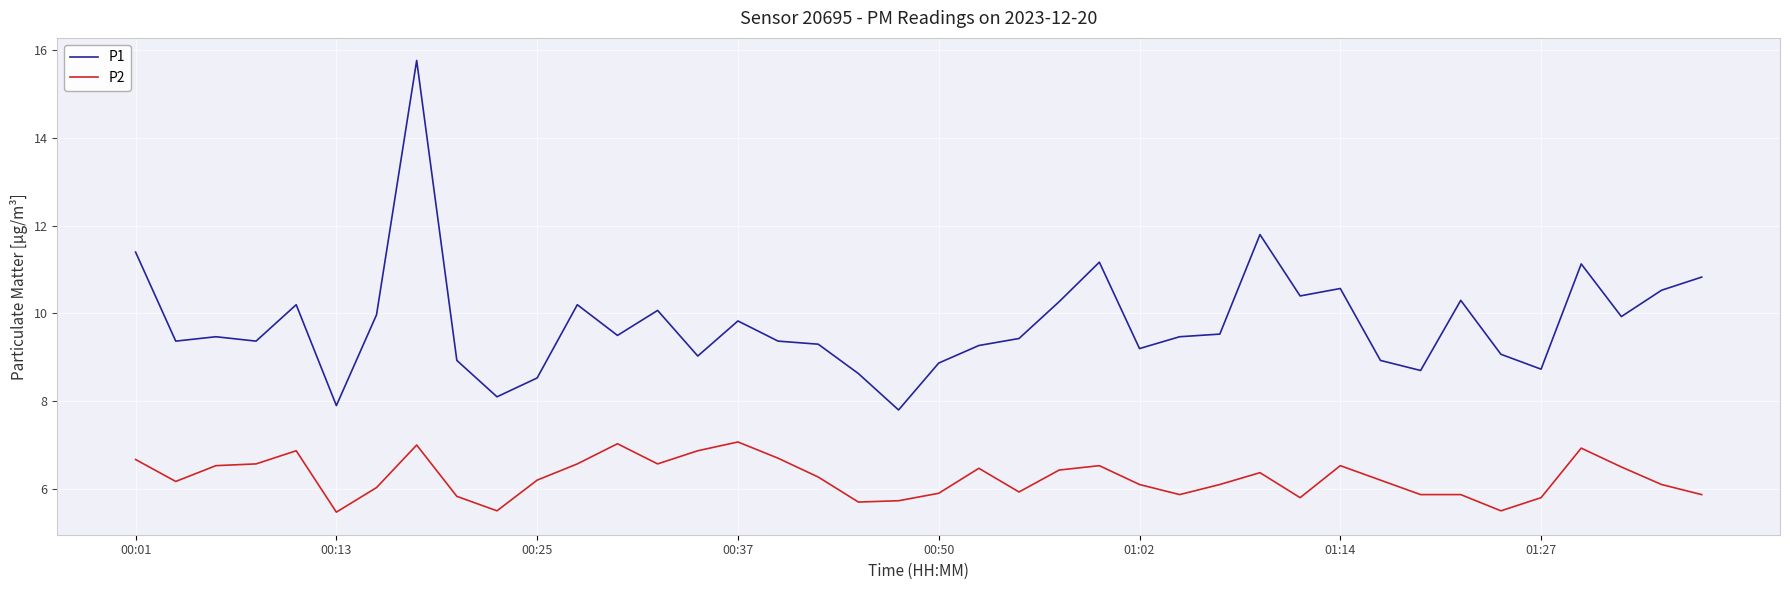

List the series in order of their peak value, highest first.

P1, P2